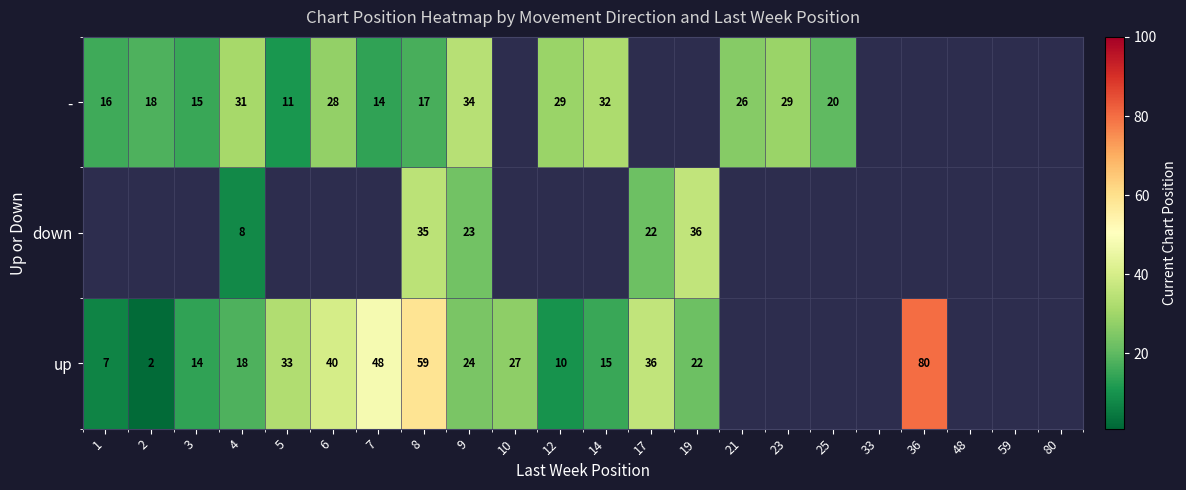

Which has a higher value, 6 or 33?

33